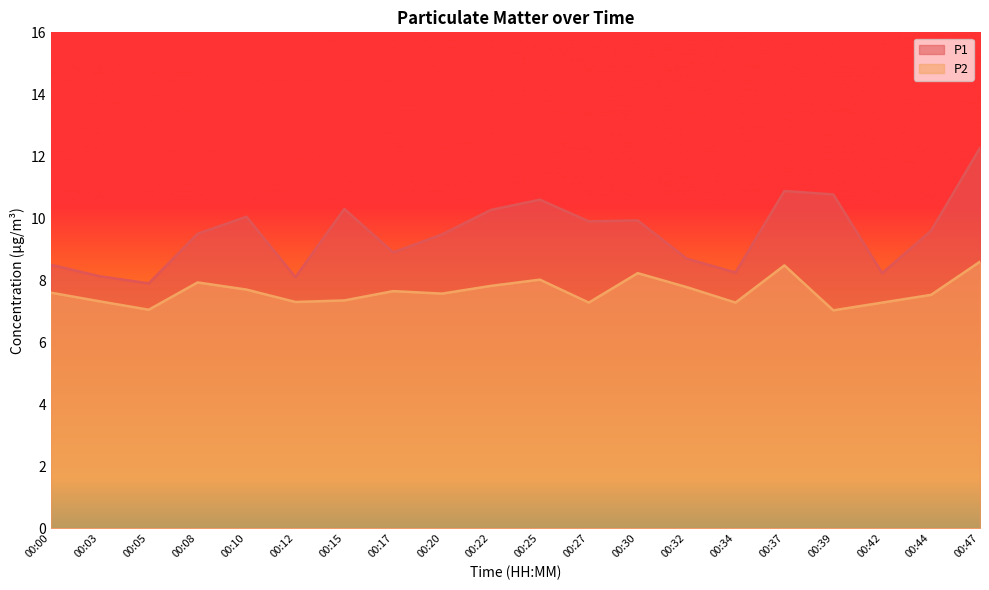

At which label does P2 reach its peak?

00:47